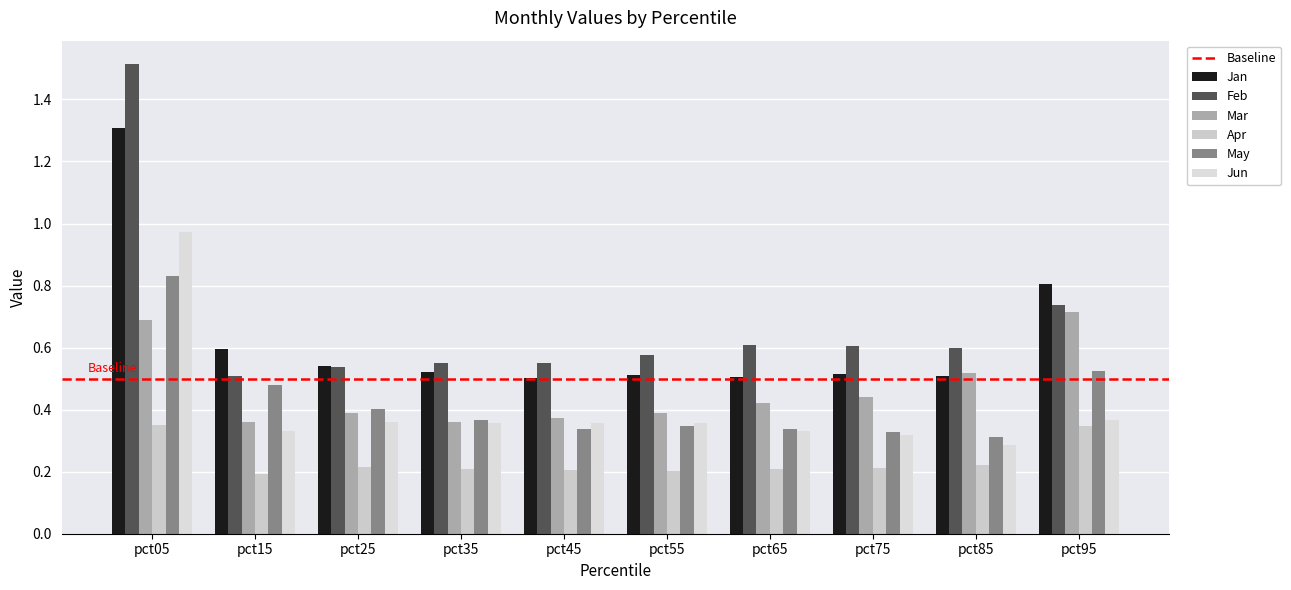

How many bars are there in each group?

6